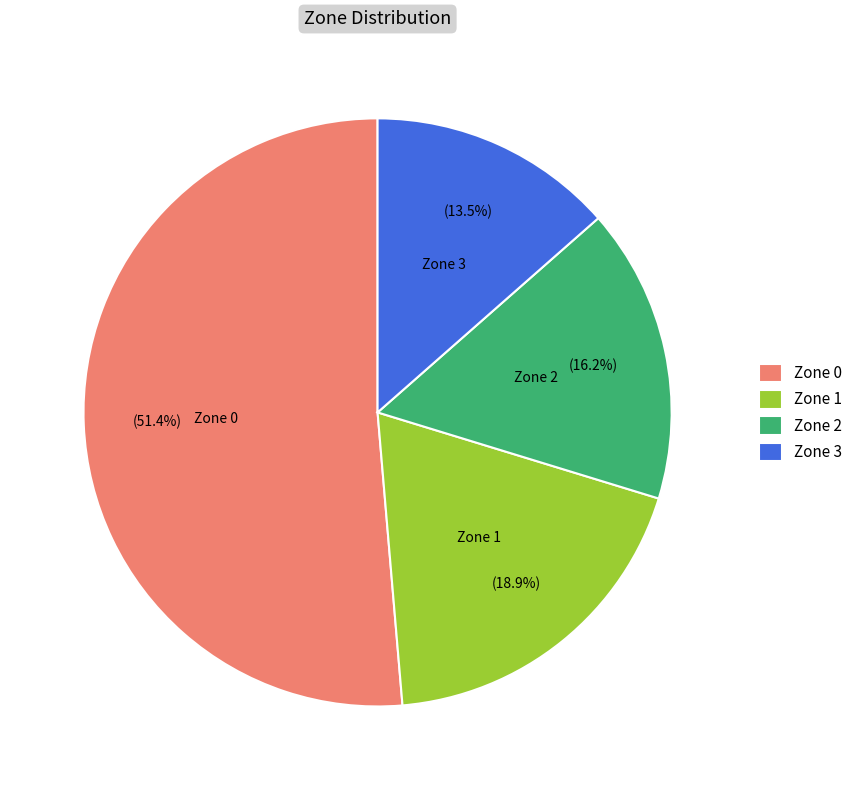

Does Zone 0 account for over 50% of the chart?

Yes